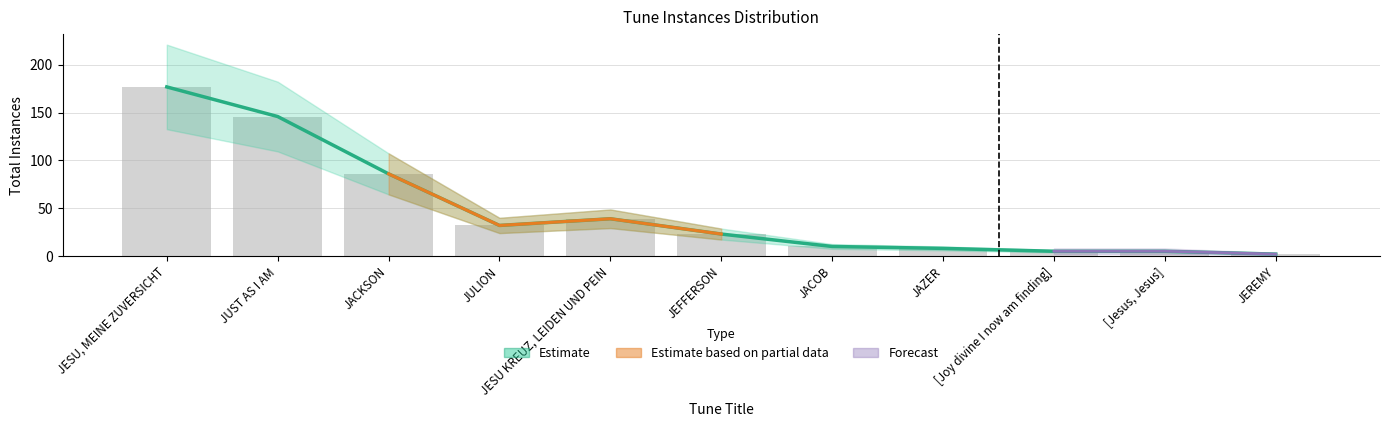

Count the number of values greater than 23.

5